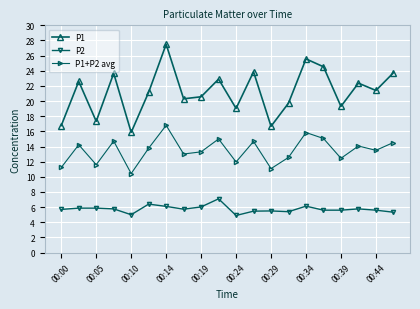

True or false: P1 and P1+P2 avg cross at least once.

False